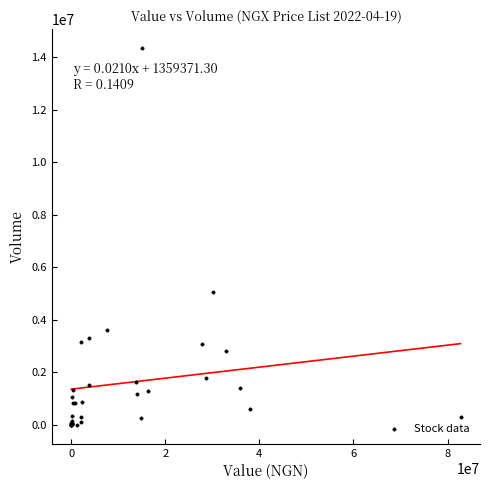

What Y value in the scatter plot is closest to 7177766?

5043383